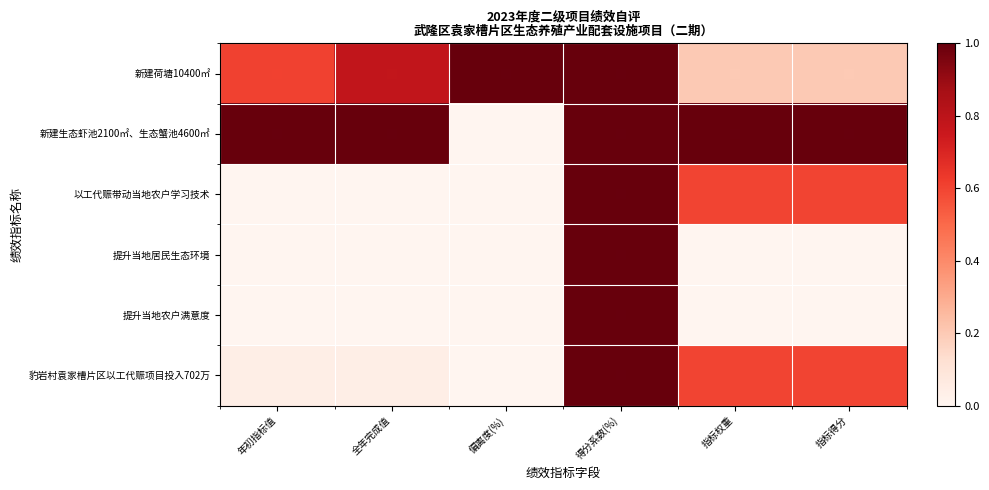

Which has a higher value, 全年完成值 or 得分系数(%)?

得分系数(%)